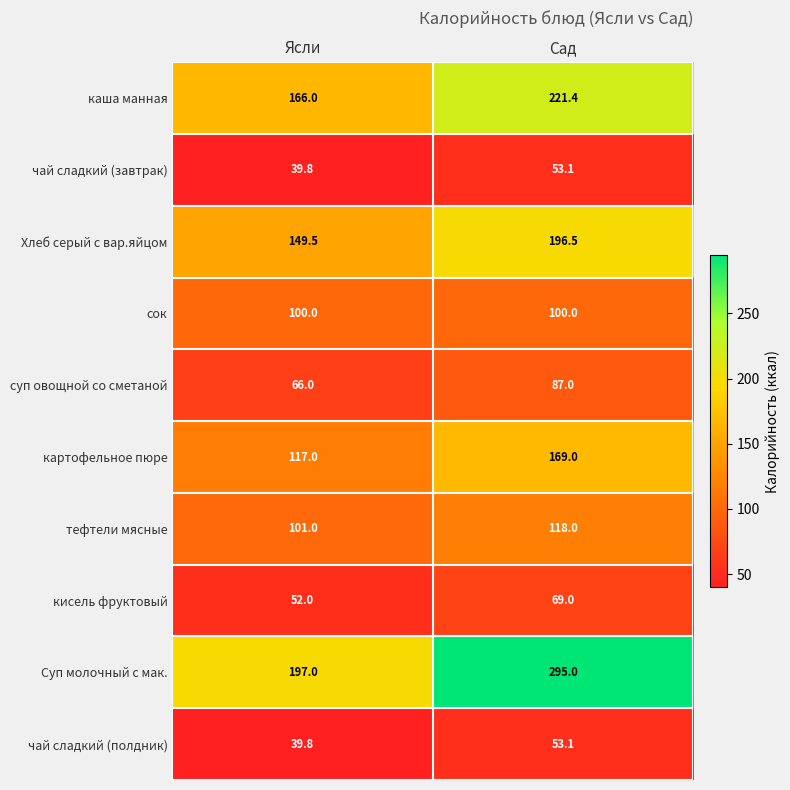

Where does the каша манная series first go above 221?

Сад